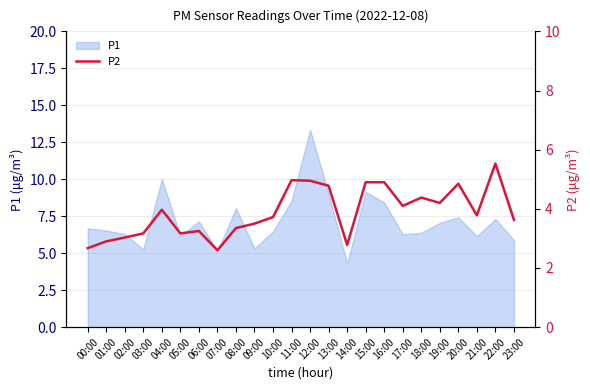

Which label corresponds to the smallest value in the chart?

07:00